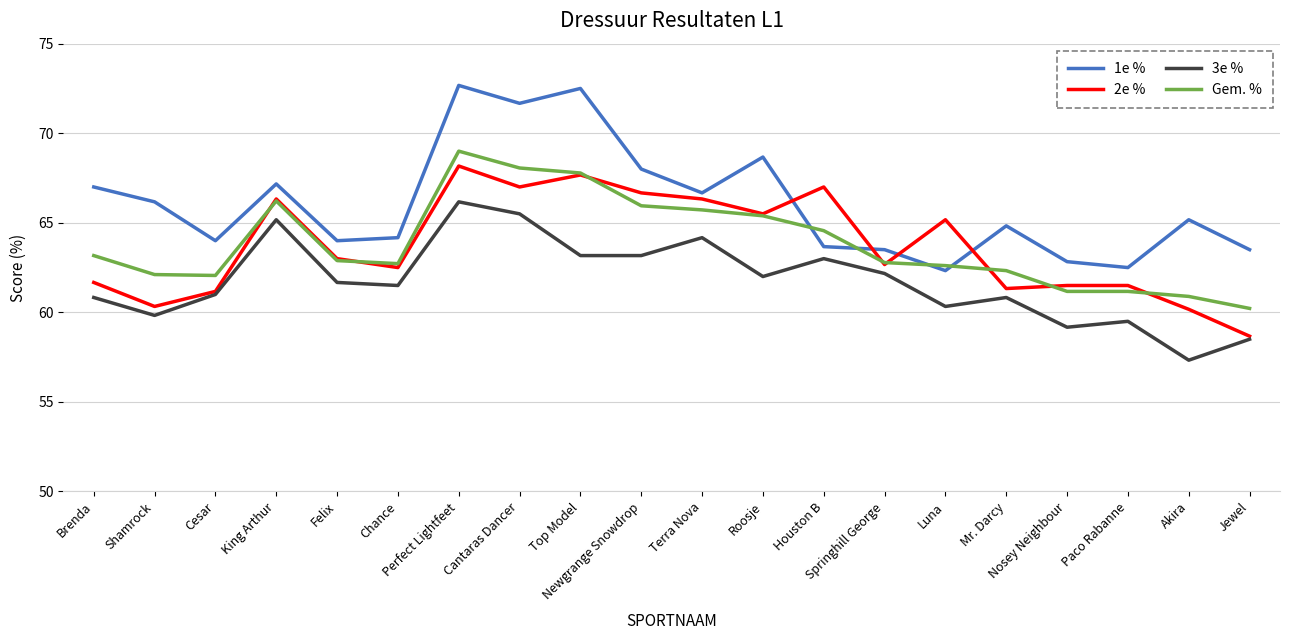

What is the smallest value displayed?

57.3